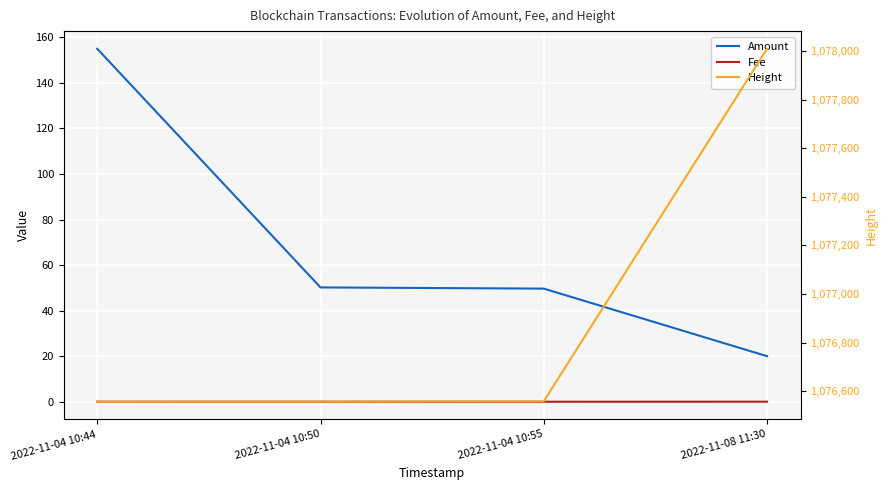

True or false: Height and Fee cross at least once.

False